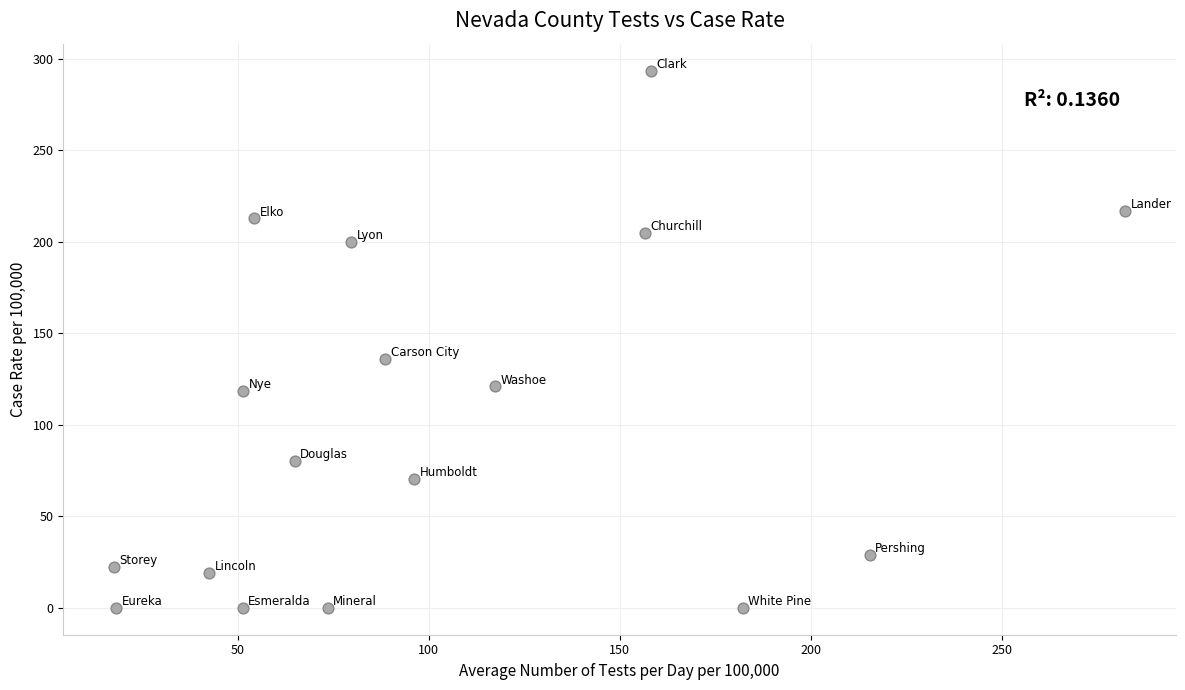

What is the range of X values (max minus min)?

264.7